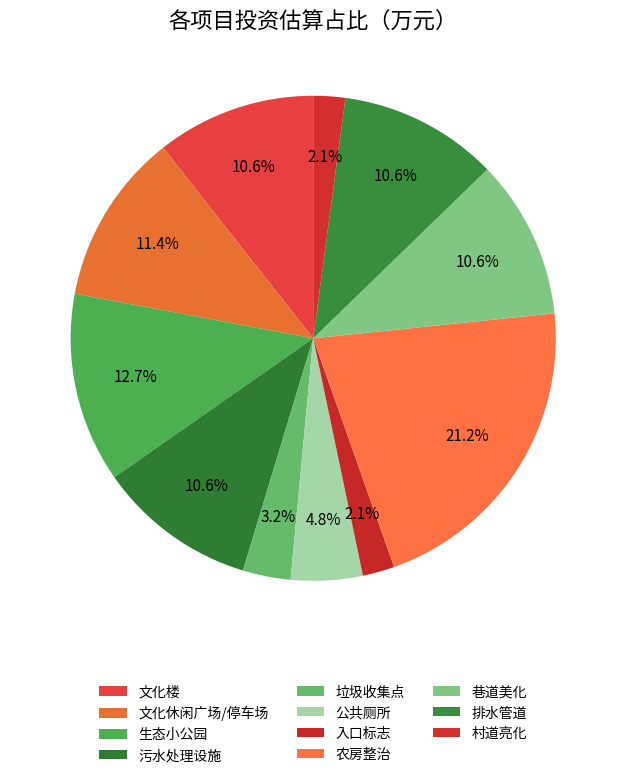

How many segments does this pie chart have?

11